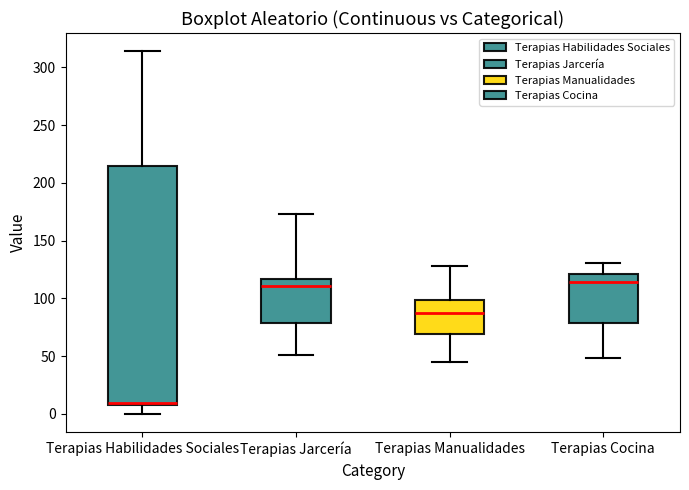

Reading left to right, transcribe this box plot: for each box, give where its median line is, the range the box spans, and where its two whiskers end, as read against the y-axis. The values are not printed on the chart, so give them approximately, as read against the axis.

Terapias Habilidades Sociales: median 10 (just above the box's lower edge), box 10 to 215, whiskers 0 to 315
Terapias Jarcería: median 110, box 80 to 115, whiskers 50 to 175
Terapias Manualidades: median 85, box 70 to 100, whiskers 45 to 130
Terapias Cocina: median 115, box 80 to 120, whiskers 50 to 130